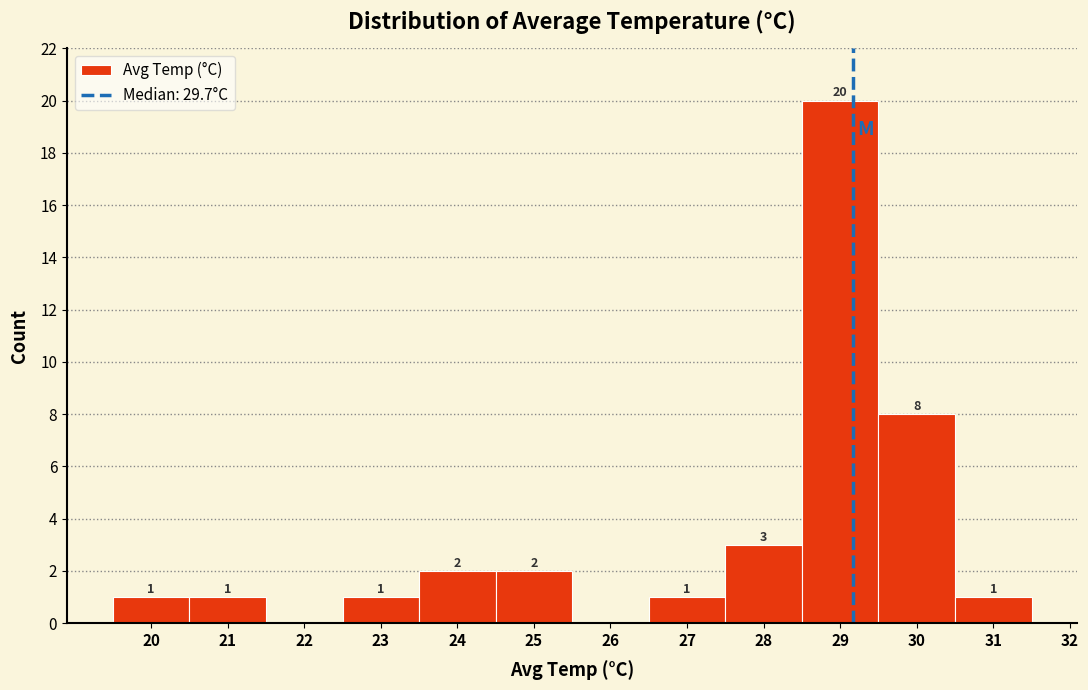

Reading left to right, what are all the values shown in this chart?

20=1	21=1	22=0	23=1	24=2	25=2	26=0	27=1	28=3	29=20	30=8	31=1